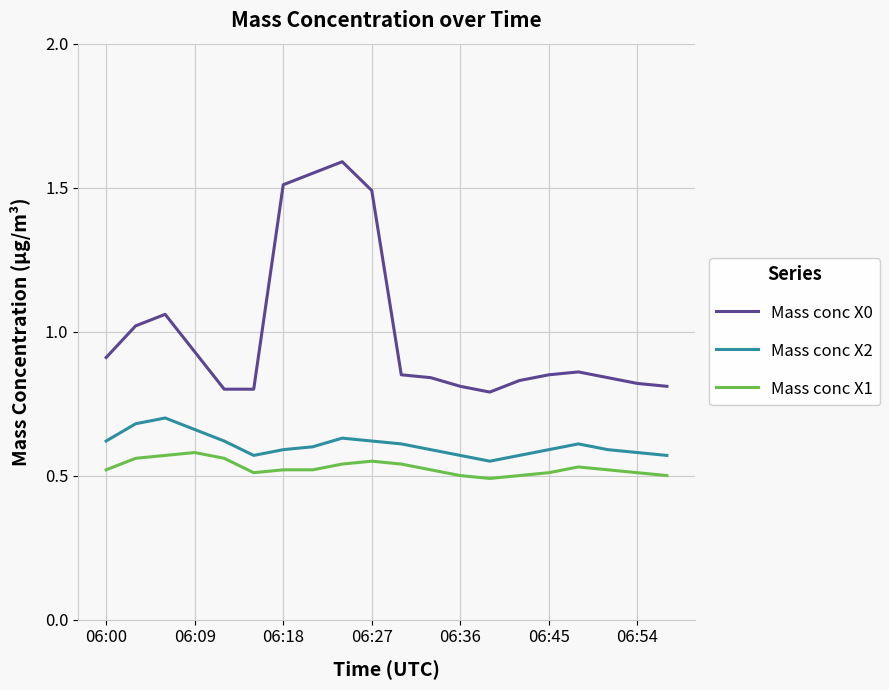

Which series has the largest total across all categories?

Mass conc X0